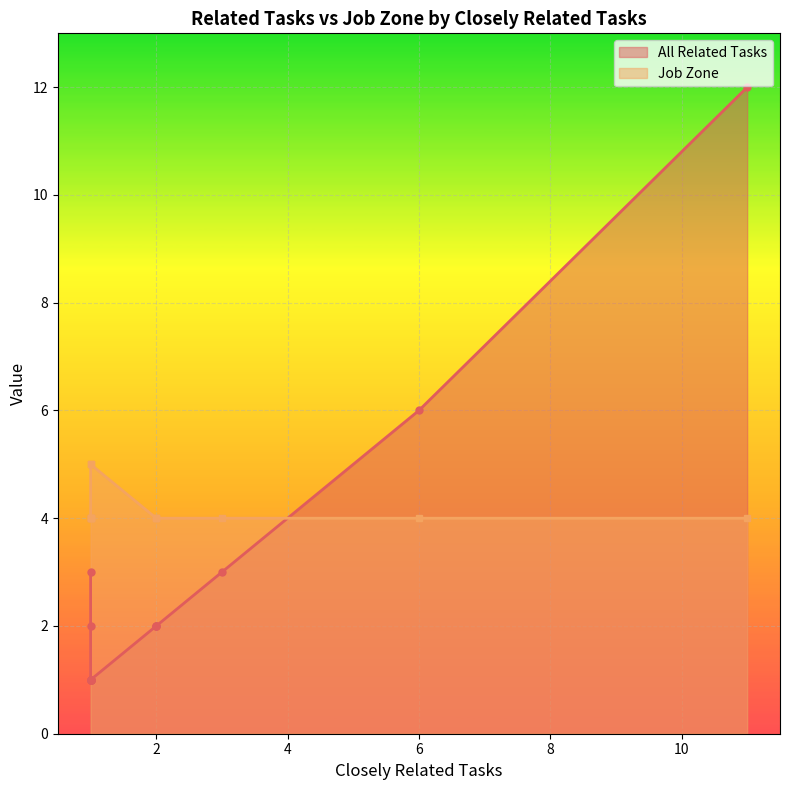

Where is All Related Tasks nearest to the value 6?

6